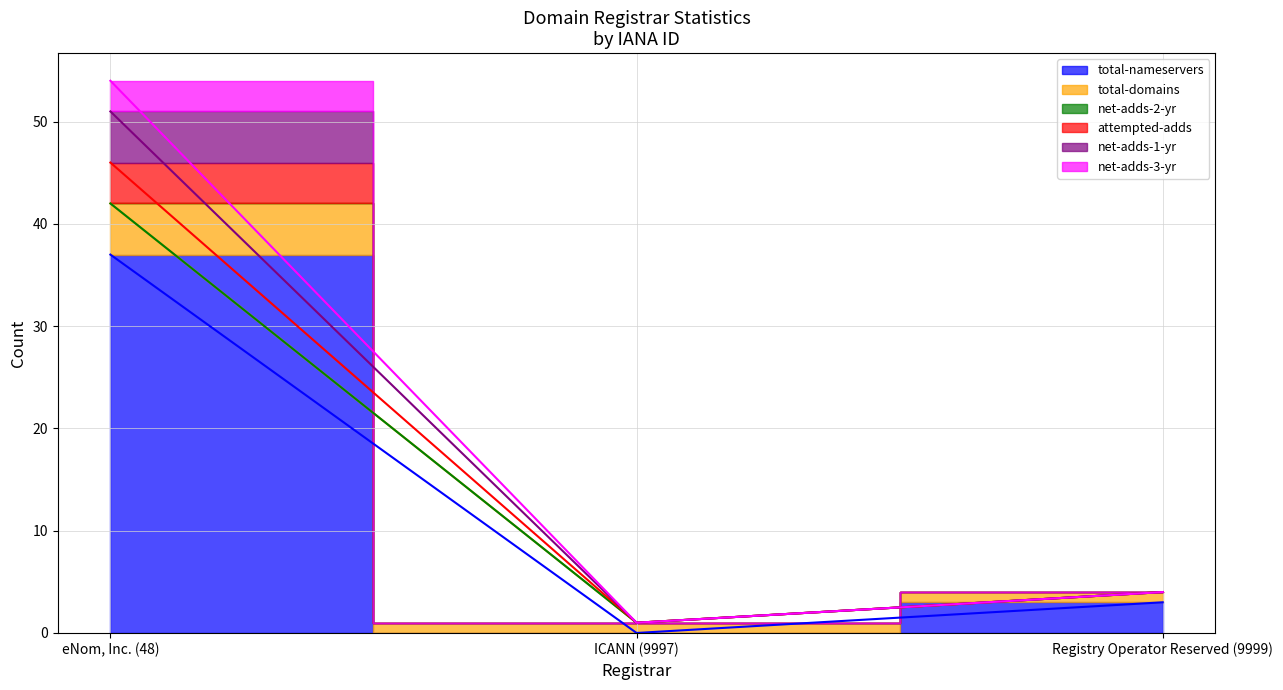

Does the chart have visible grid lines?

Yes